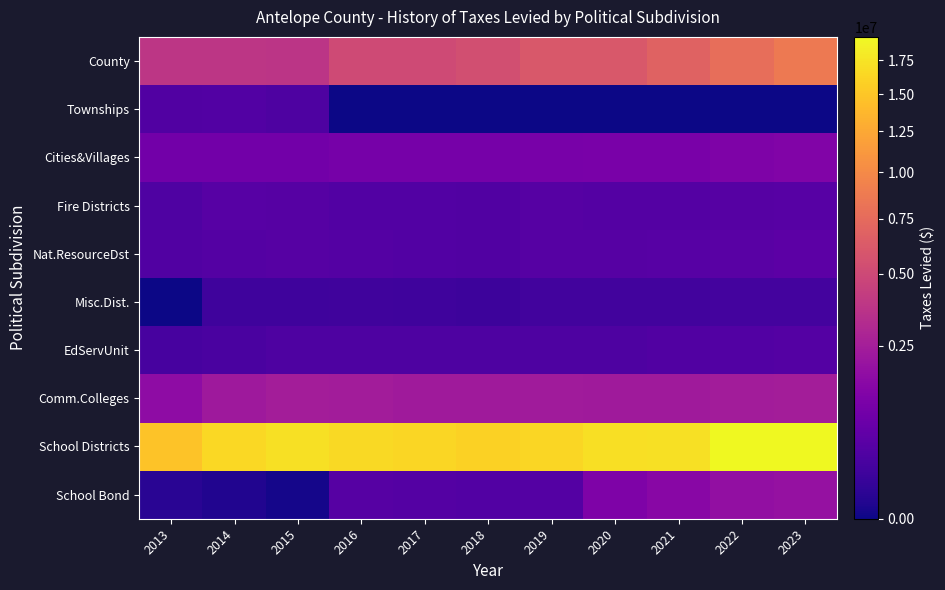

Which series has the largest total across all categories?

School Districts